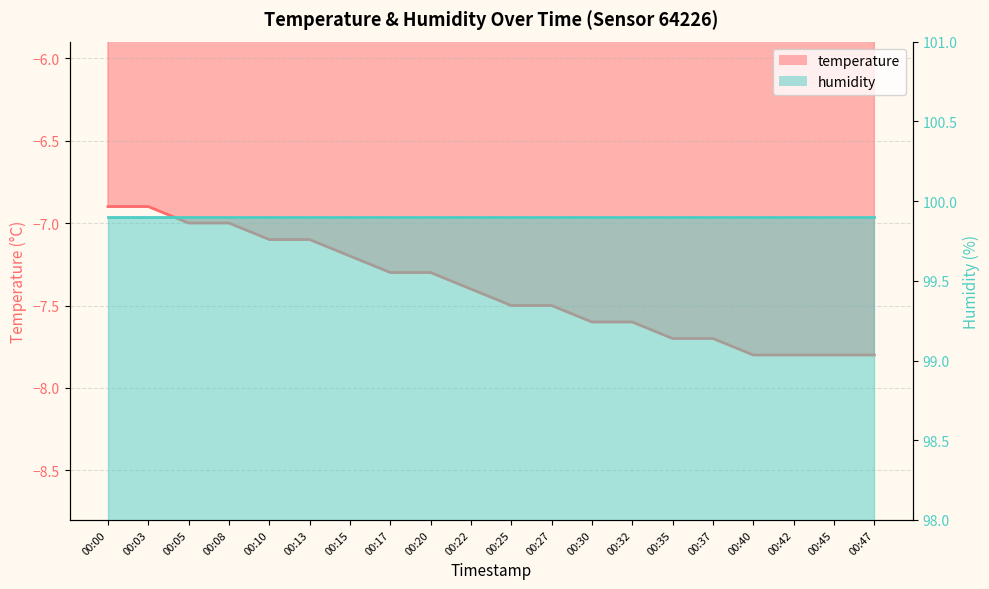

Read the value at 00:35.

-7.7